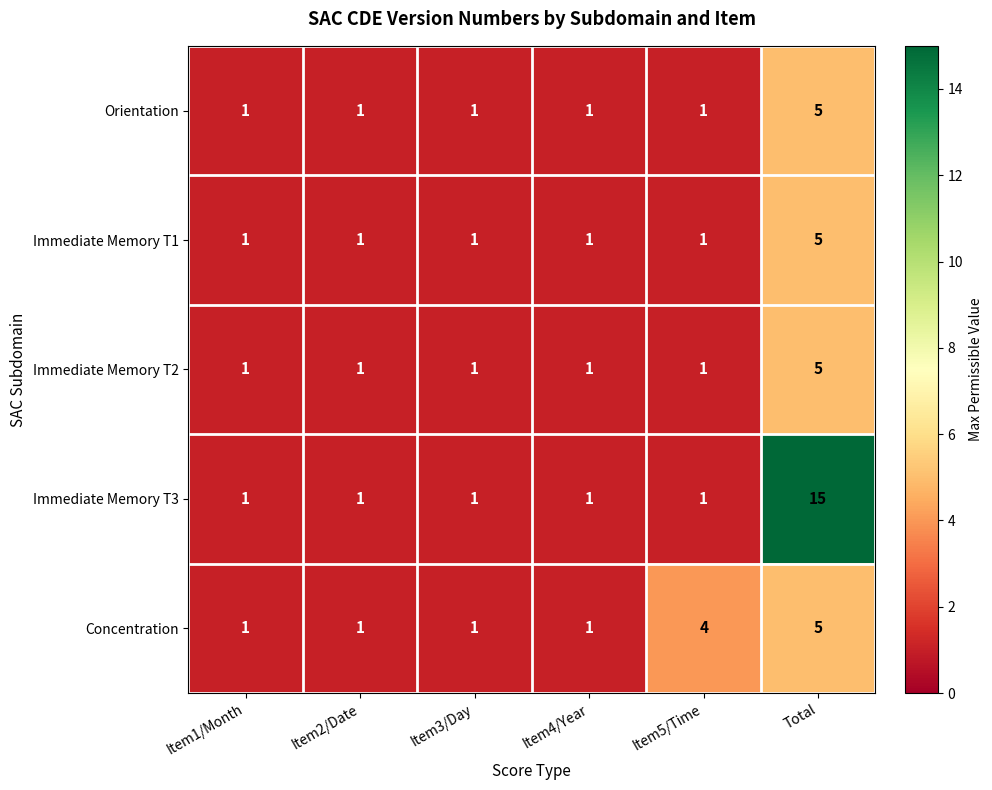

What is the sum of the Immediate Memory T1 values at Total and Item3/Day?

6